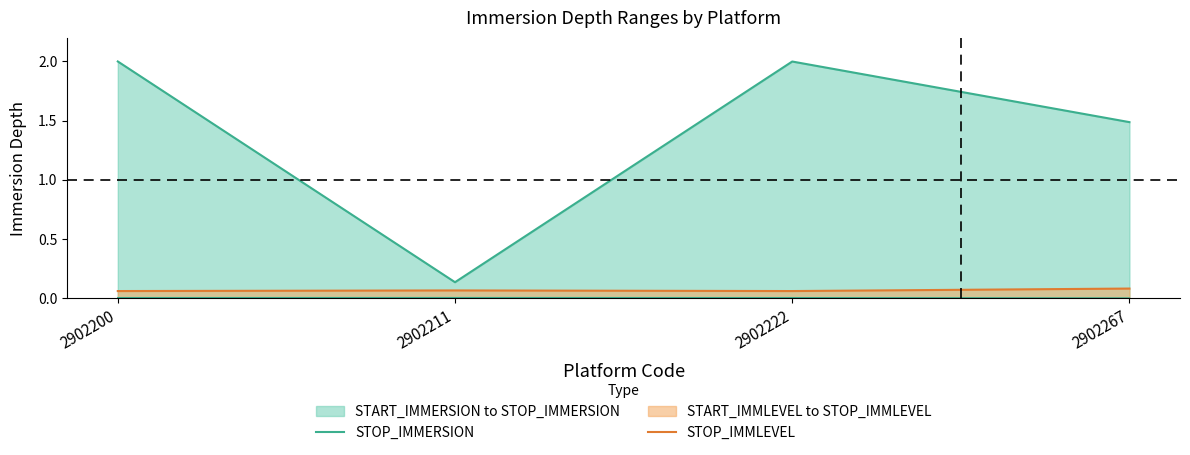

Which series has the widest spread of values?

STOP_IMMERSION